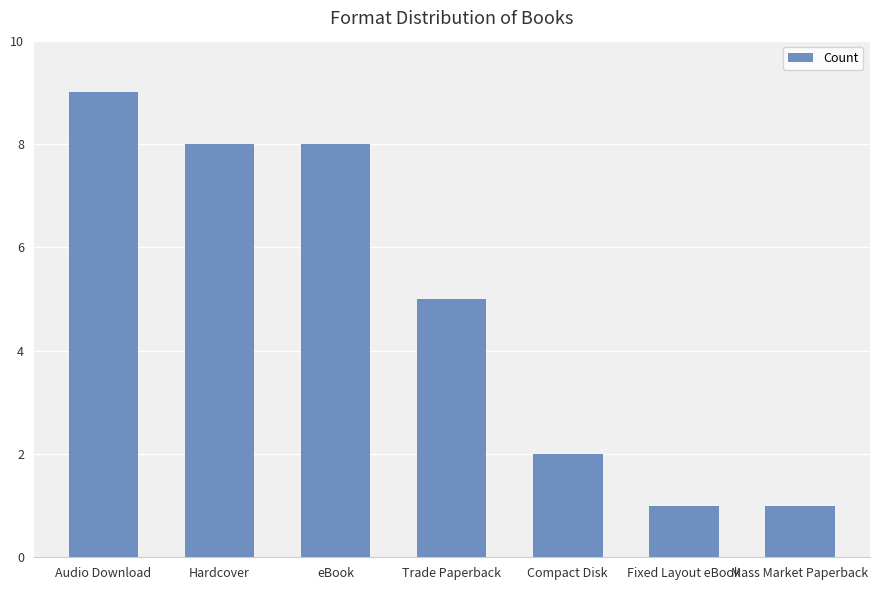

At which label does the data first exceed 5?

Audio Download